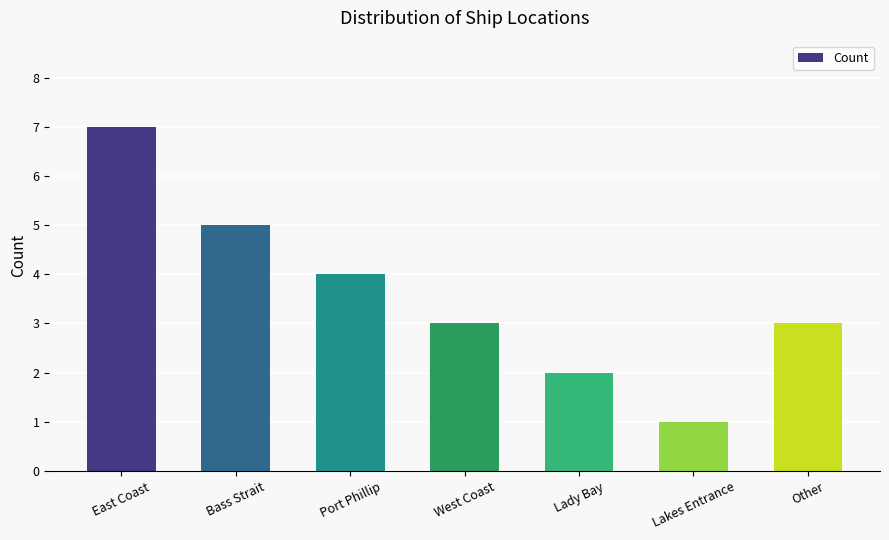

Is it true that the value at Bass Strait is 5?

True